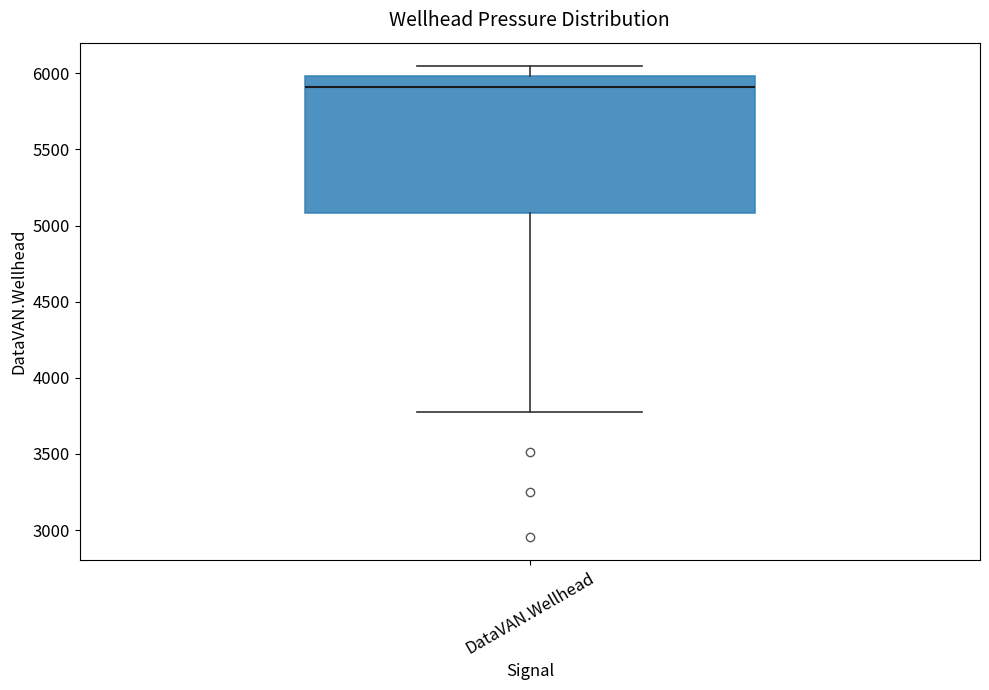

Read this box plot against the y-axis: the position of the median line, the range covered by the box, and the ends of both whiskers. The values are not printed on the chart, so give them approximately, as read against the axis.

median 5900, box 5100 to 6000, whiskers 3800 to 6050